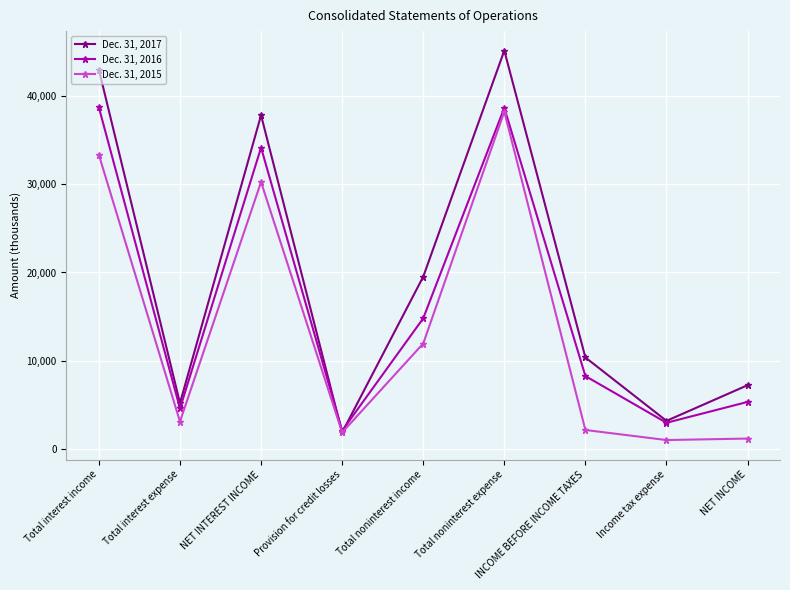

Rank the series by their average value, from highest to lowest.

Dec. 31, 2017, Dec. 31, 2016, Dec. 31, 2015